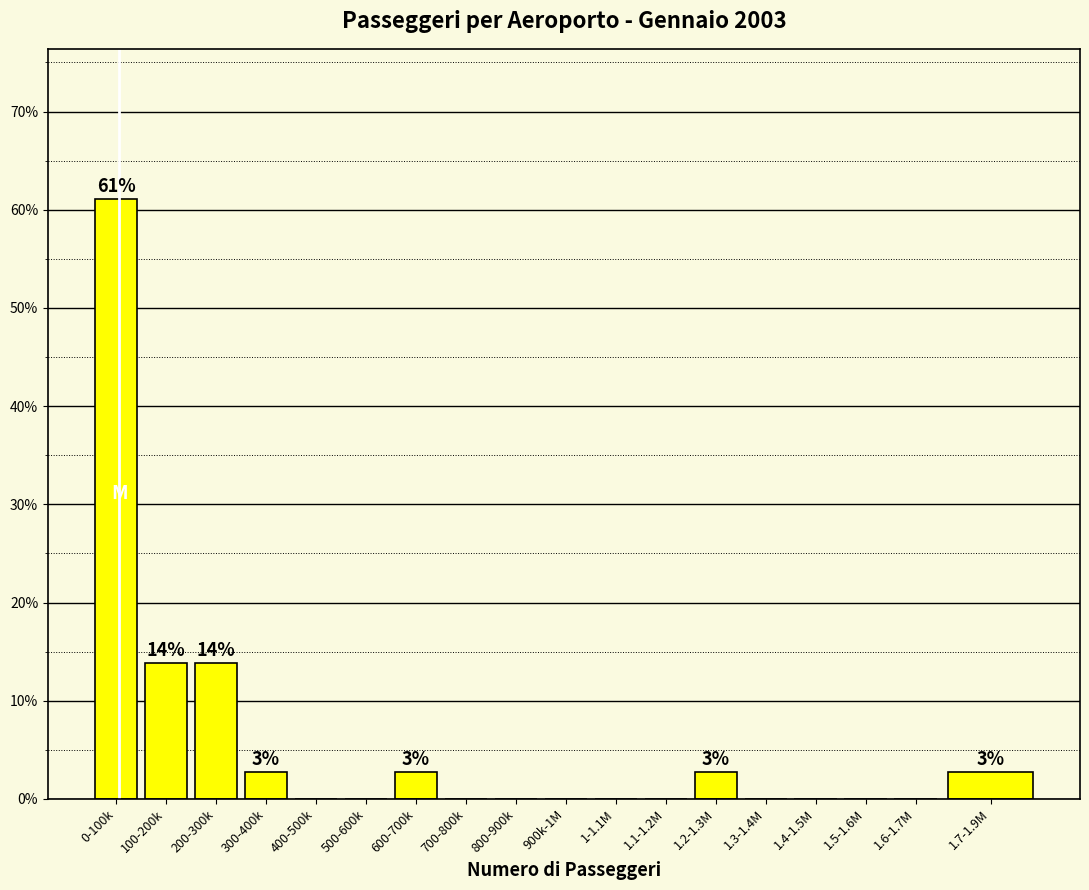

Reading left to right, what are all the values shown in this chart?

0-100k=61.1	100-200k=13.9	200-300k=13.9	300-400k=2.8	400-500k=0.0	500-600k=0.0	600-700k=2.8	700-800k=0.0	800-900k=0.0	900k-1M=0.0	1-1.1M=0.0	1.1-1.2M=0.0	1.2-1.3M=2.8	1.3-1.4M=0.0	1.4-1.5M=0.0	1.5-1.6M=0.0	1.6-1.7M=0.0	1.7-1.9M=2.8